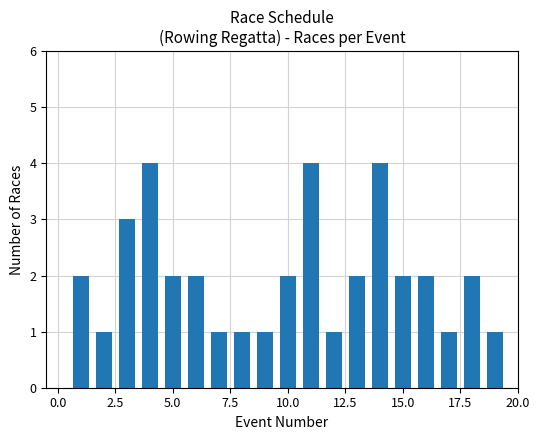

What is the value of the 2nd bar from the left?

1